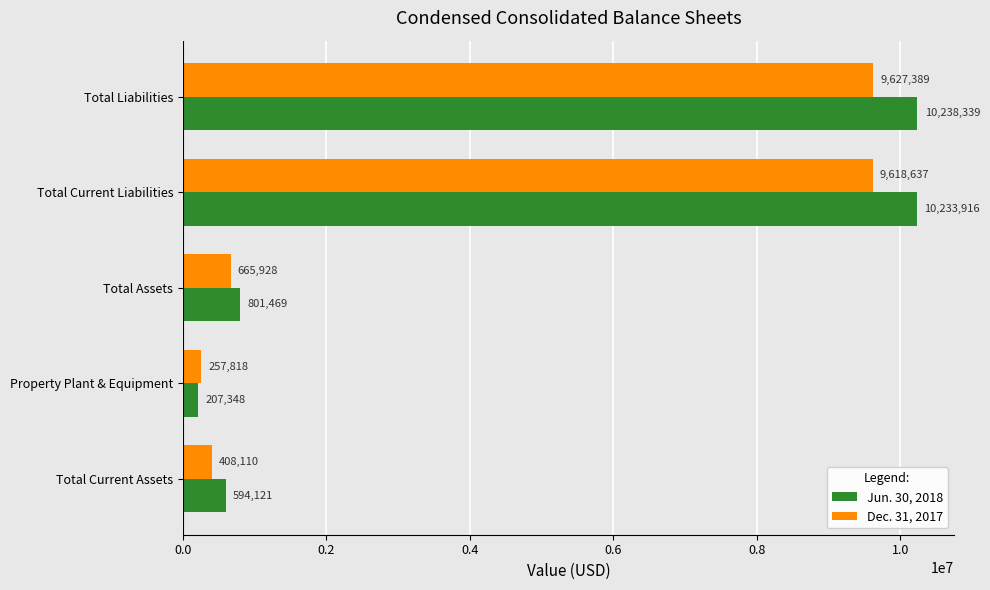

Is the value of Jun. 30, 2018 at Total Liabilities greater than the value of Dec. 31, 2017 at Property Plant & Equipment?

Yes